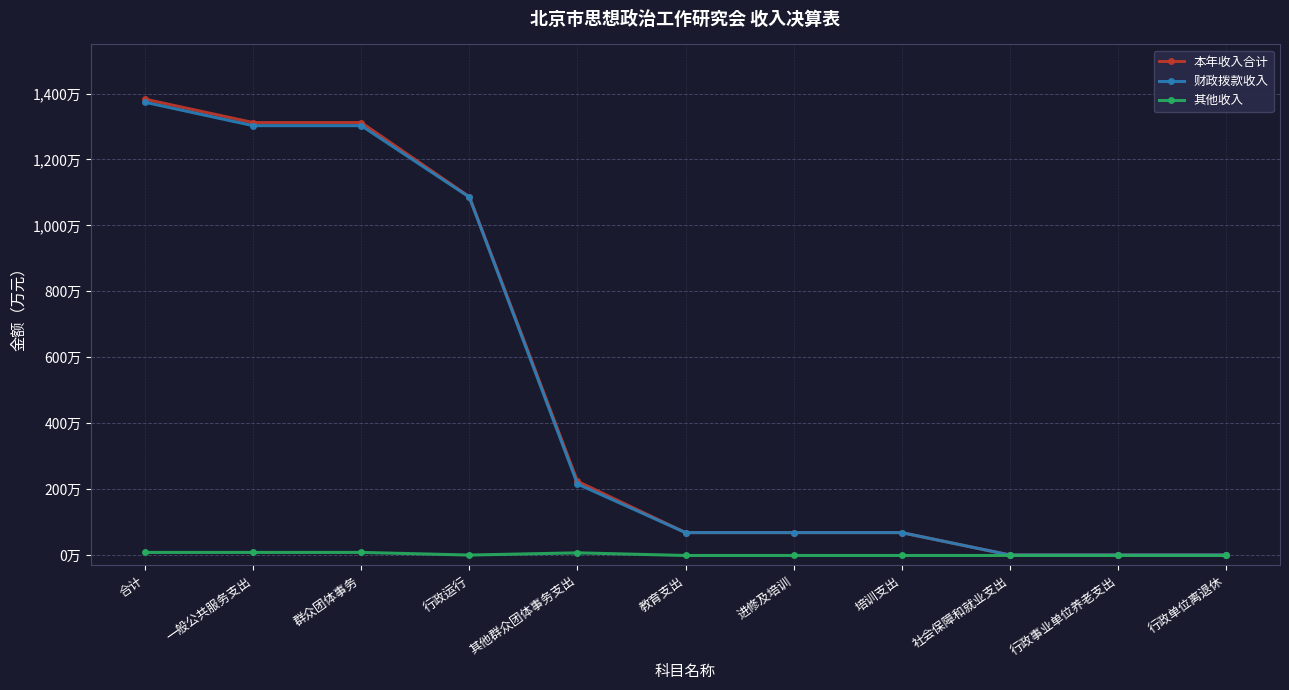

What are all the series names shown in the legend?

本年收入合计, 财政拨款收入, 其他收入